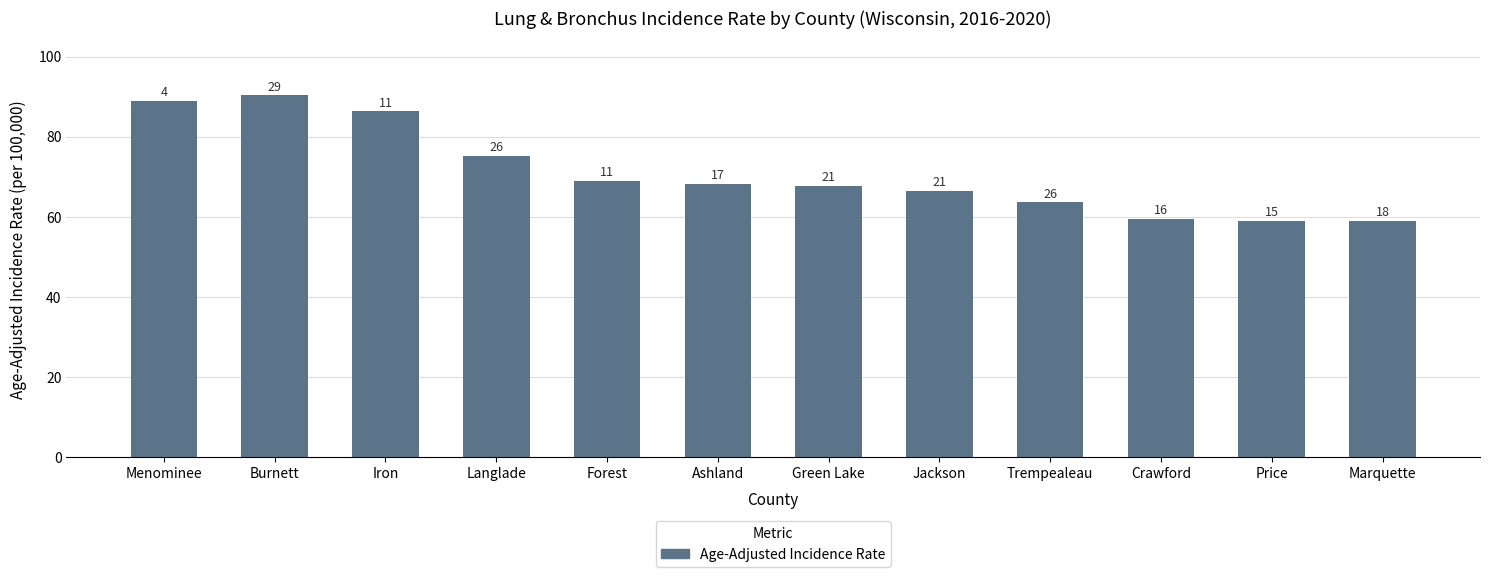

What is the ratio of the value at Ashland to the value at Langlade?

0.9